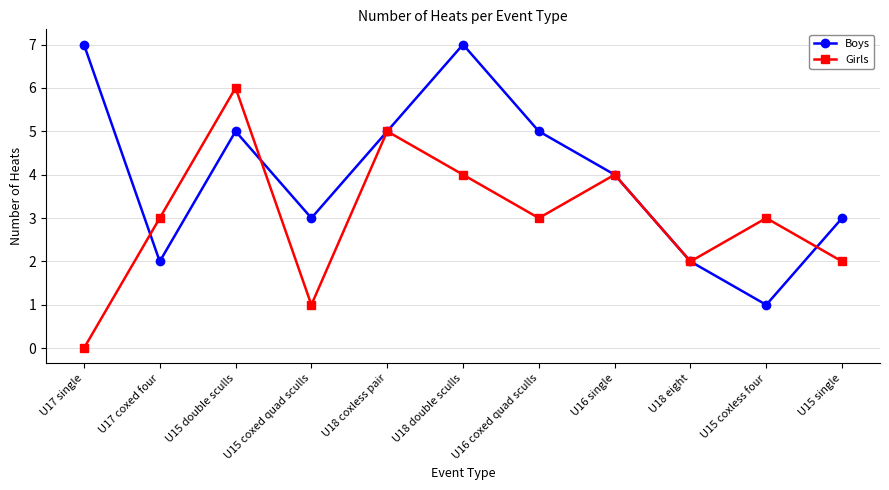

What is the total value across all series at U18 coxless pair?

10